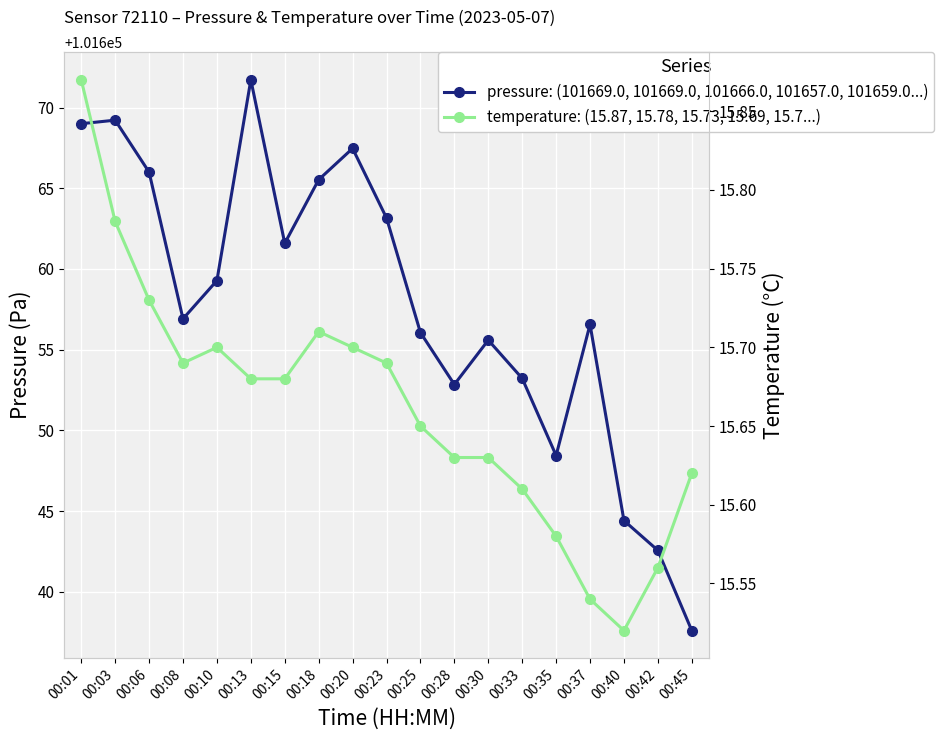

Which has a higher value, 00:06 or 00:10?

00:06